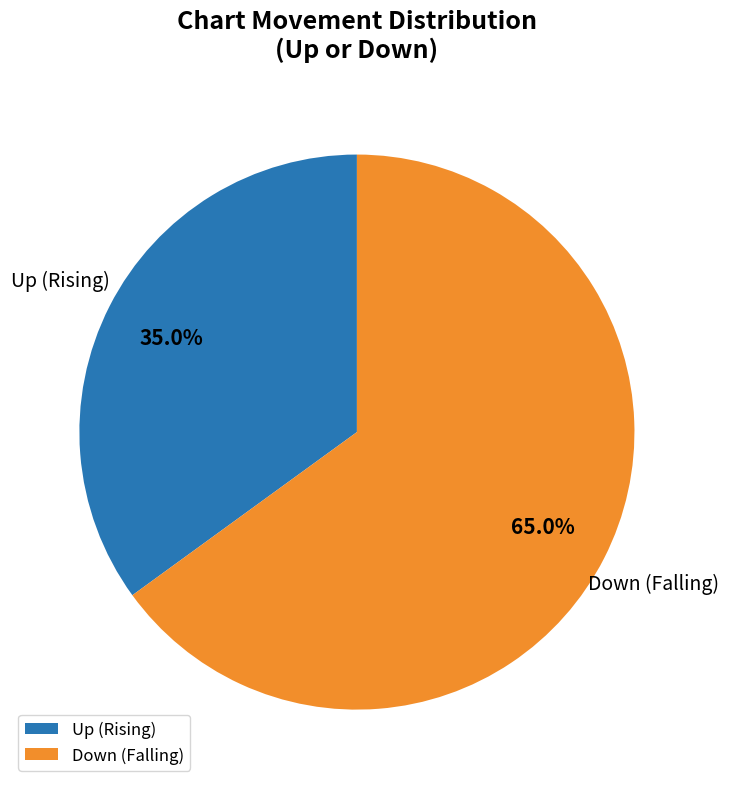

To the nearest percent, what is the difference between the largest and smallest slice percentages?

30%